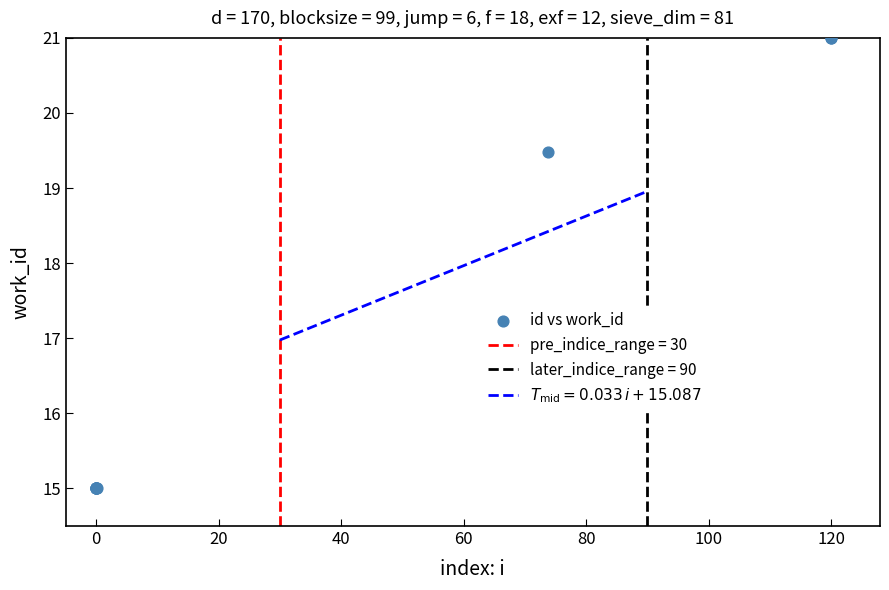

What Y value in the scatter plot is closest to 18?

19.5